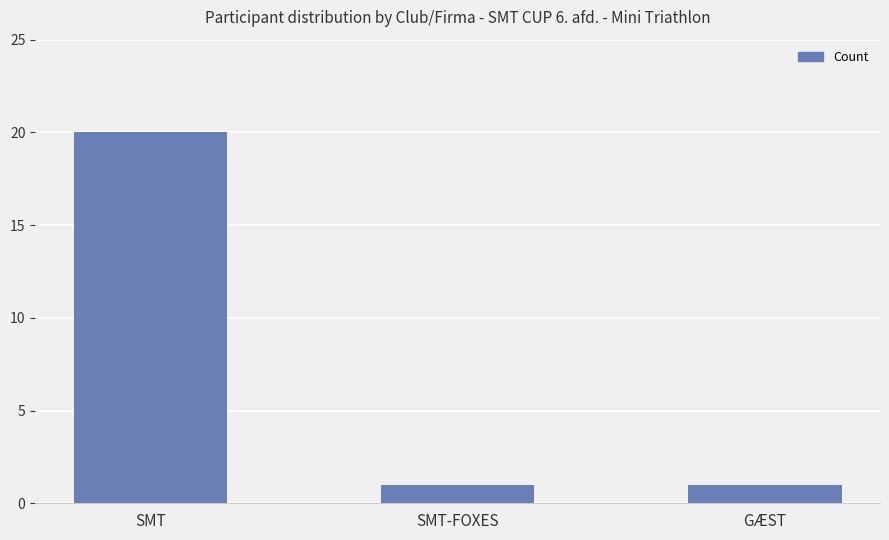

True or false: the data shows 0 at SMT-FOXES.

False